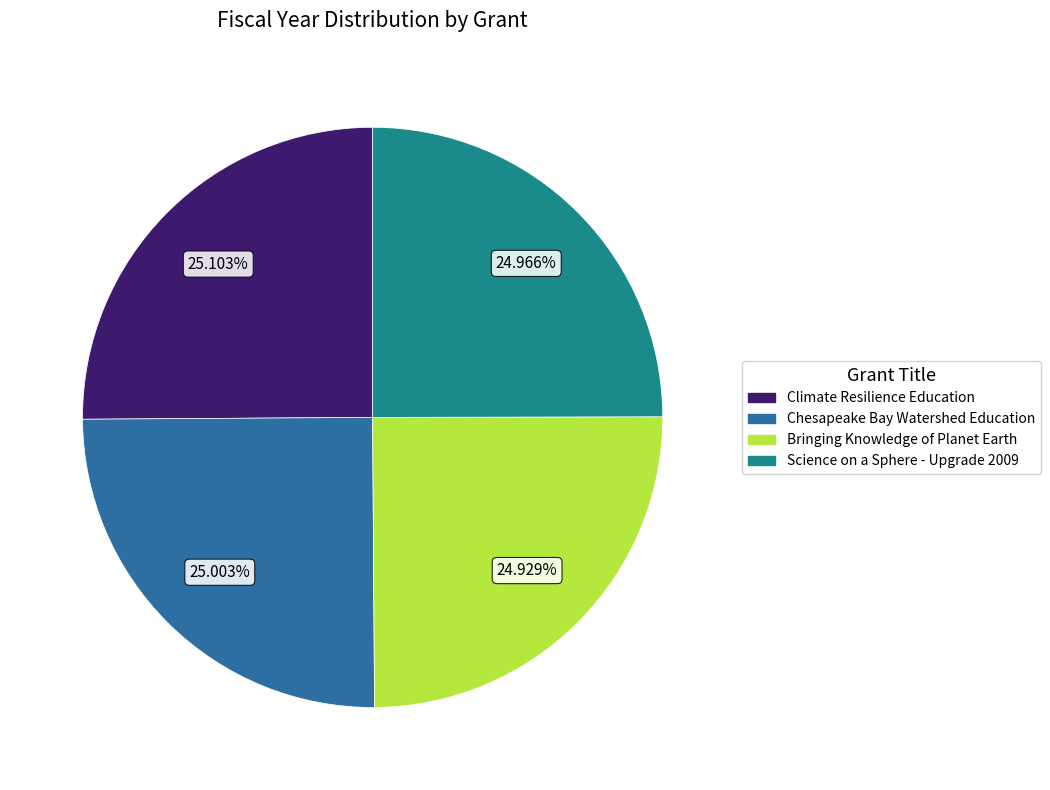

To the nearest percent, what portion does Climate Resilience Education represent?

25%